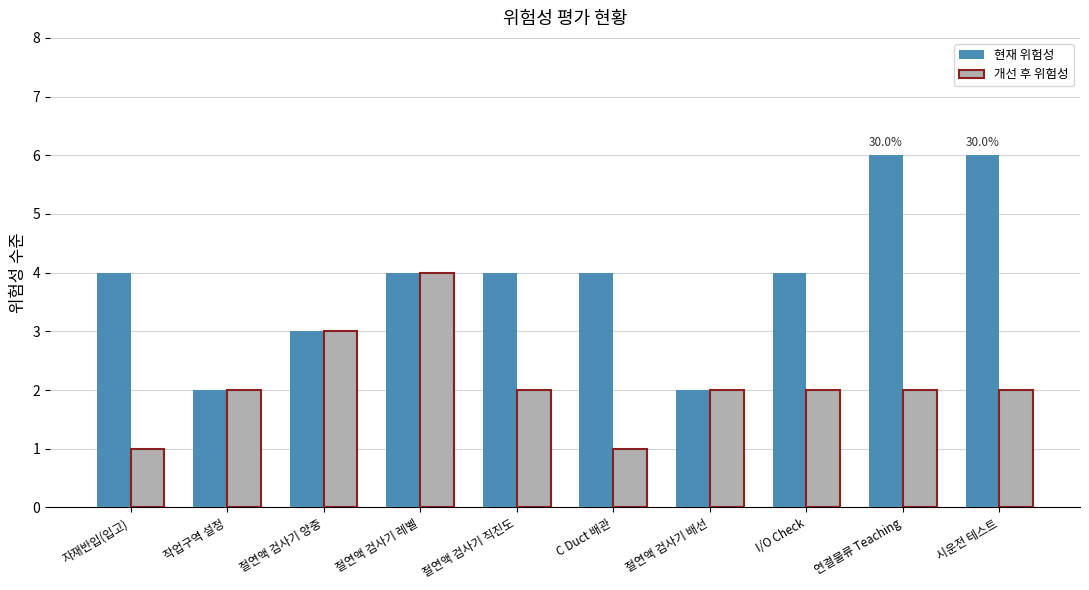

What is the label of the 9th bar from the right?

작업구역 설정